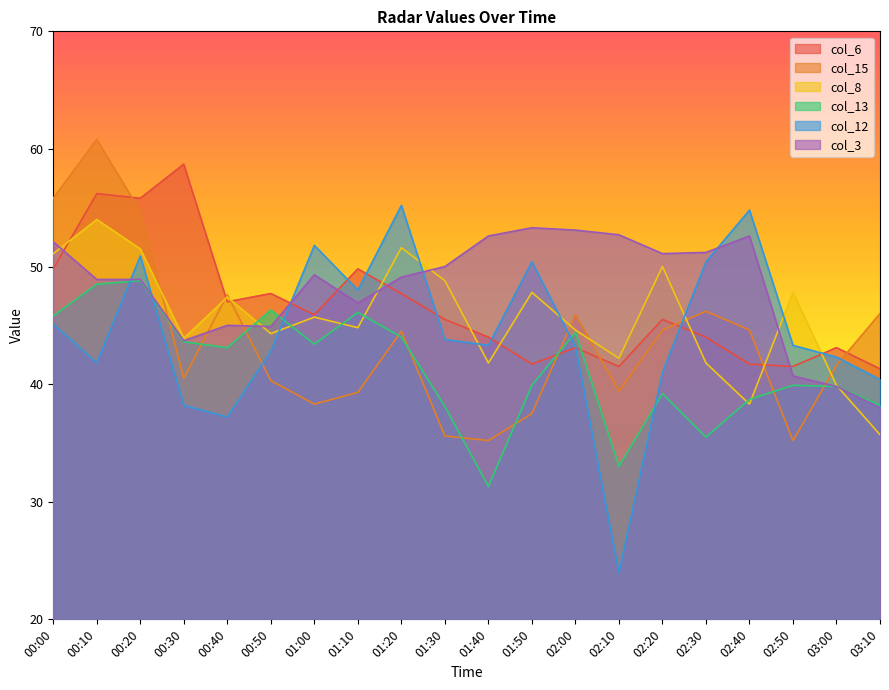

What is the difference between the col_12 values at 00:30 and 00:10?

3.6